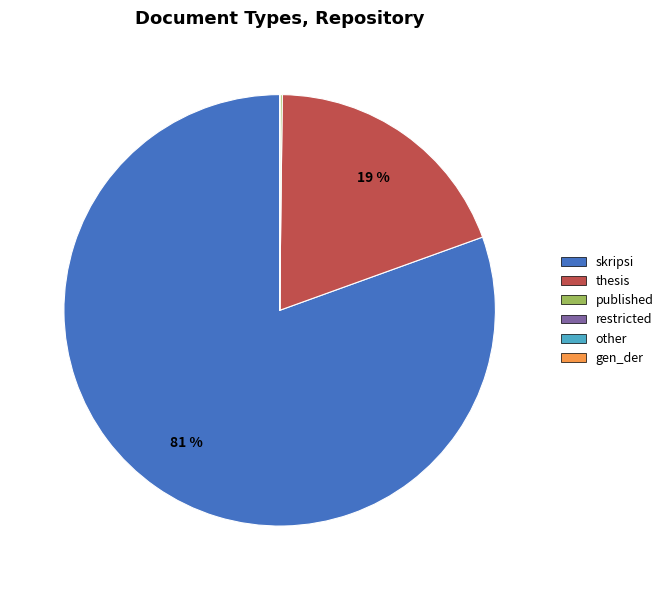

Which slice is the largest?

skripsi